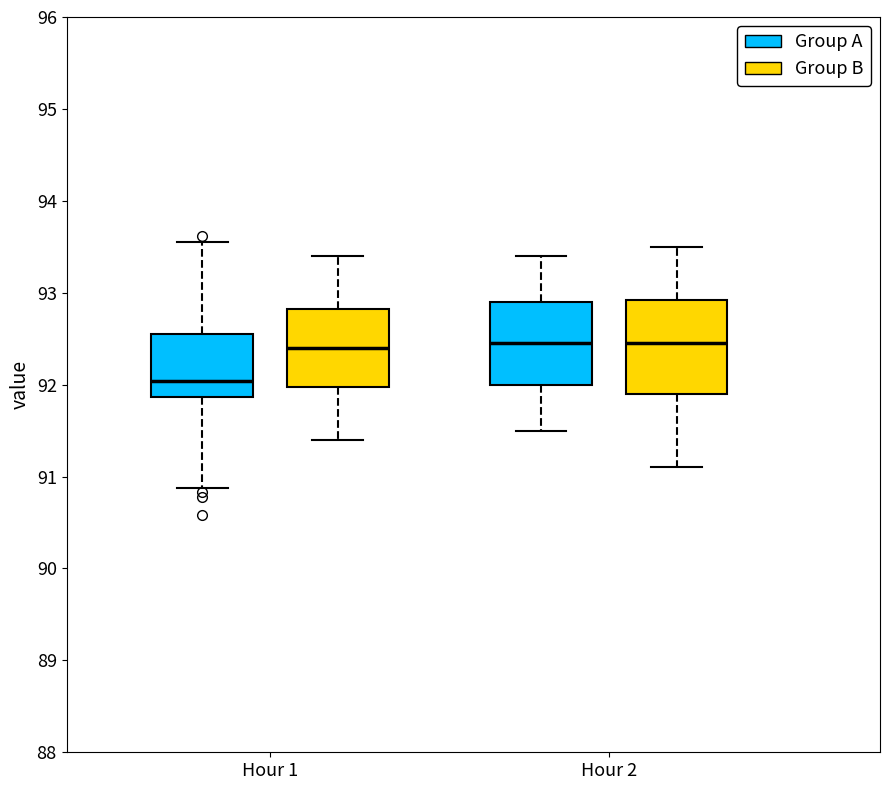

Comparing the boxes themselves (not the whiskers), which one is the tallest?

Hour 2 (Group B)